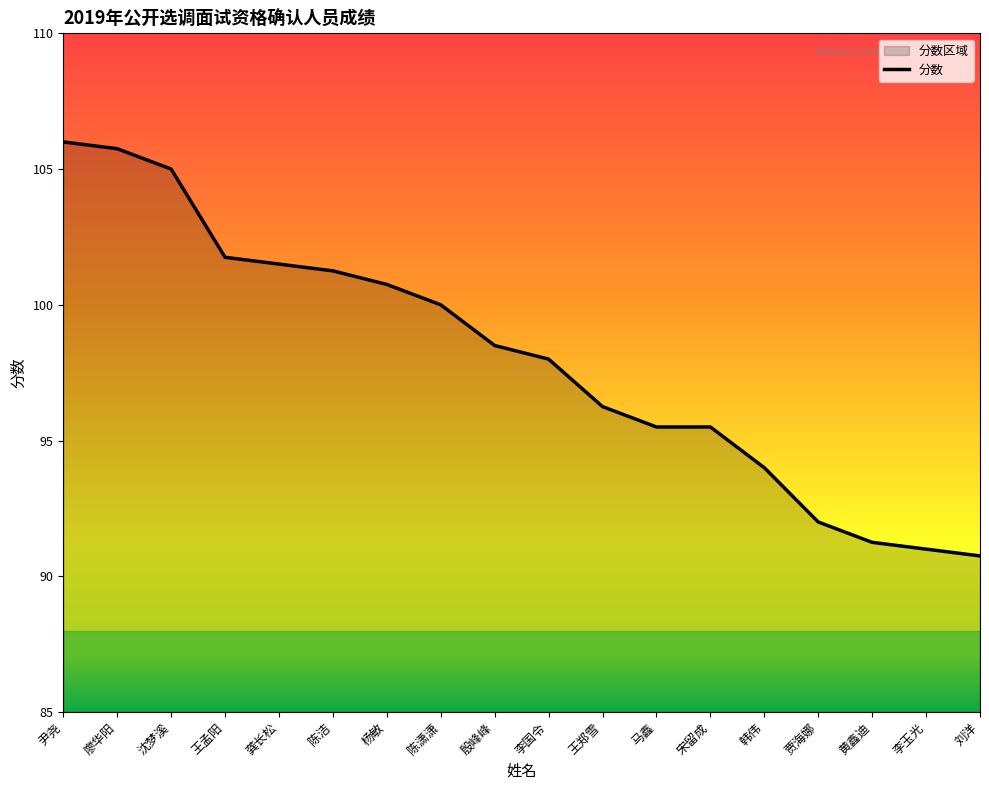

Which label corresponds to the largest value in the chart?

尹尧